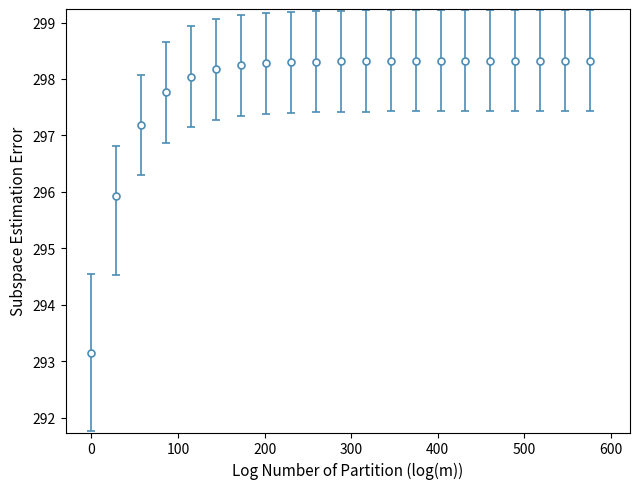

What is the maximum value shown in the chart?

298.3